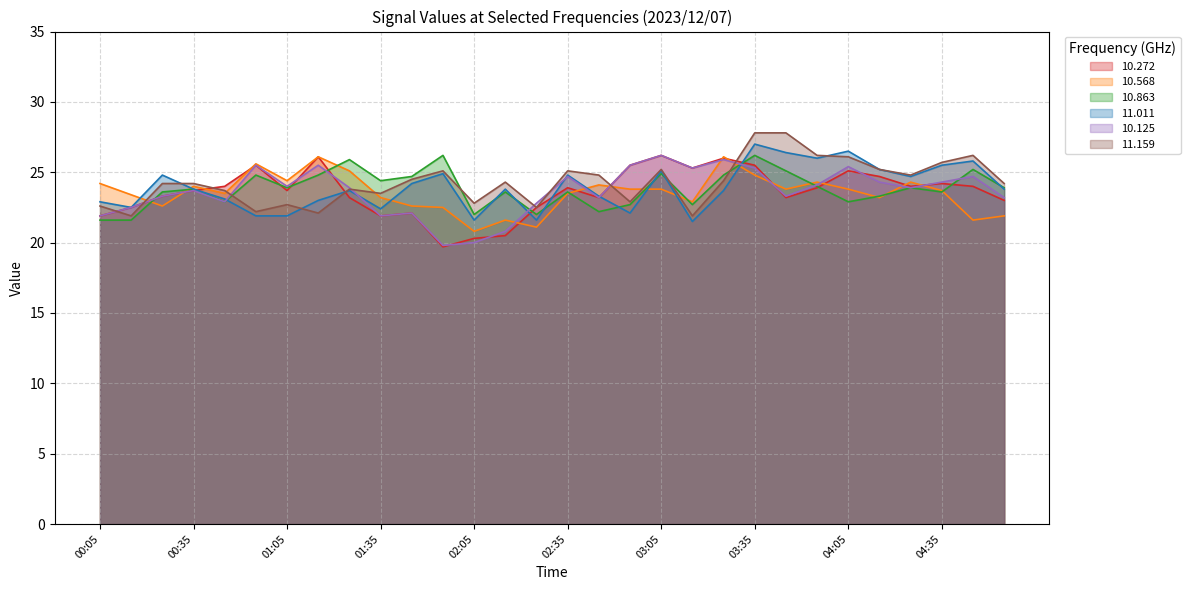

List the series in order of their peak value, lowest first.

10.568, 10.272, 10.863, 10.125, 11.011, 11.159